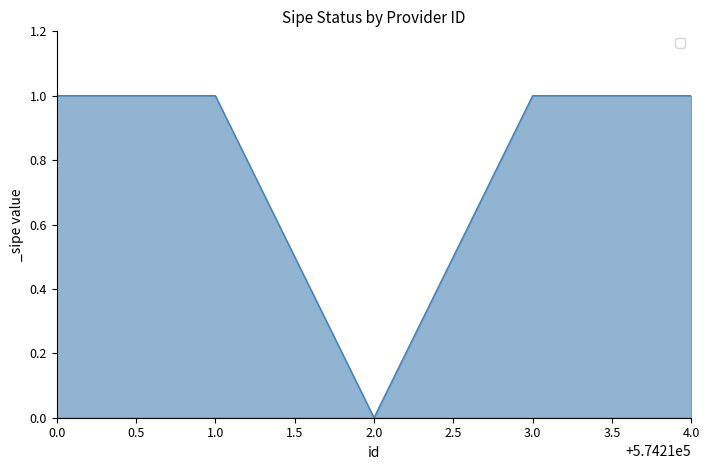

Where is the first local minimum?

2.0